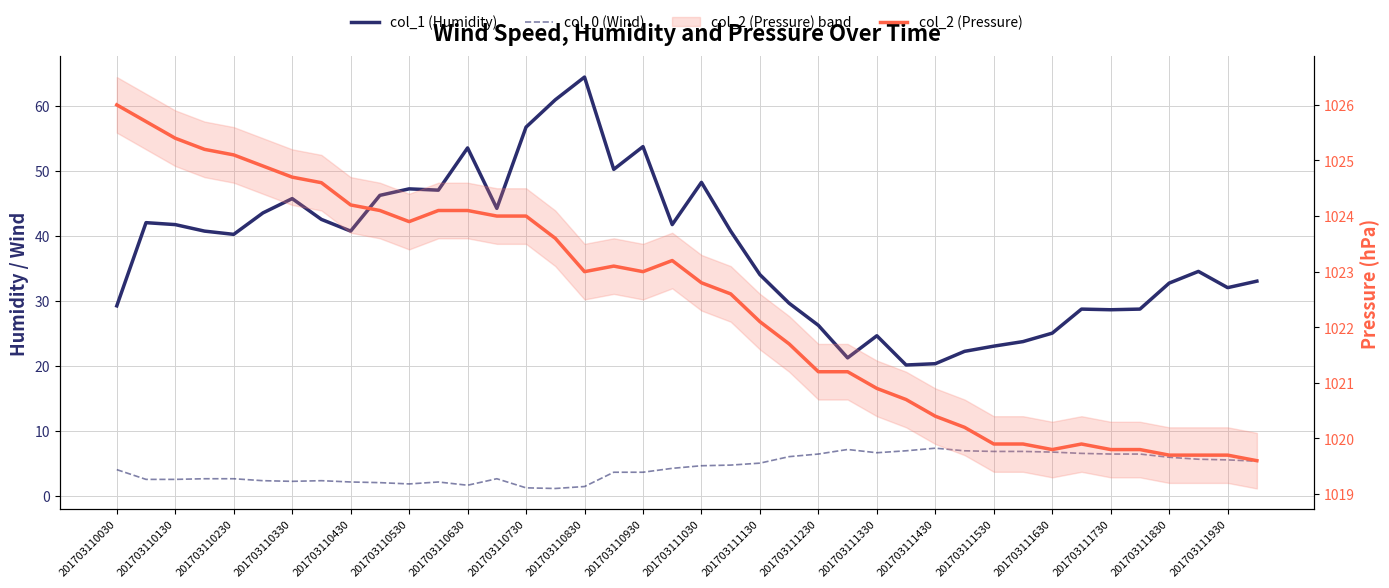

How many data points in col_0 (Wind) are above 4?

21